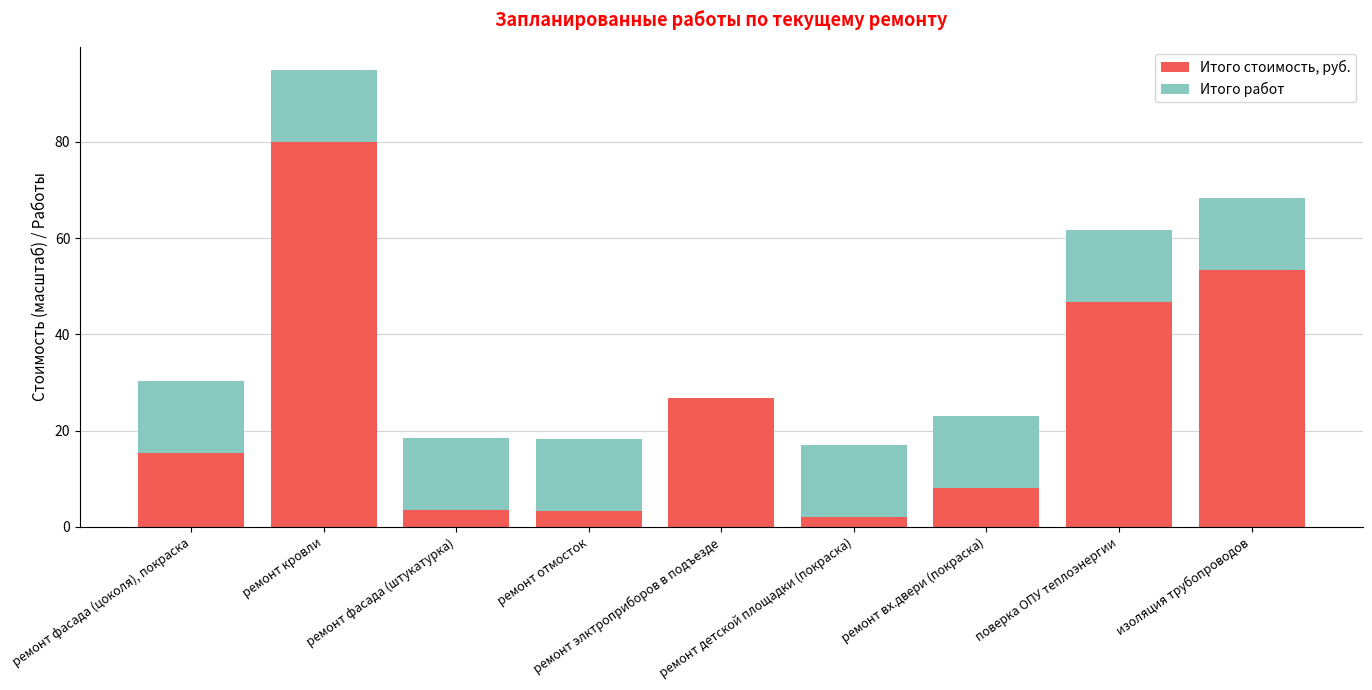

What is the maximum value for Итого стоимость, руб.?

80.0